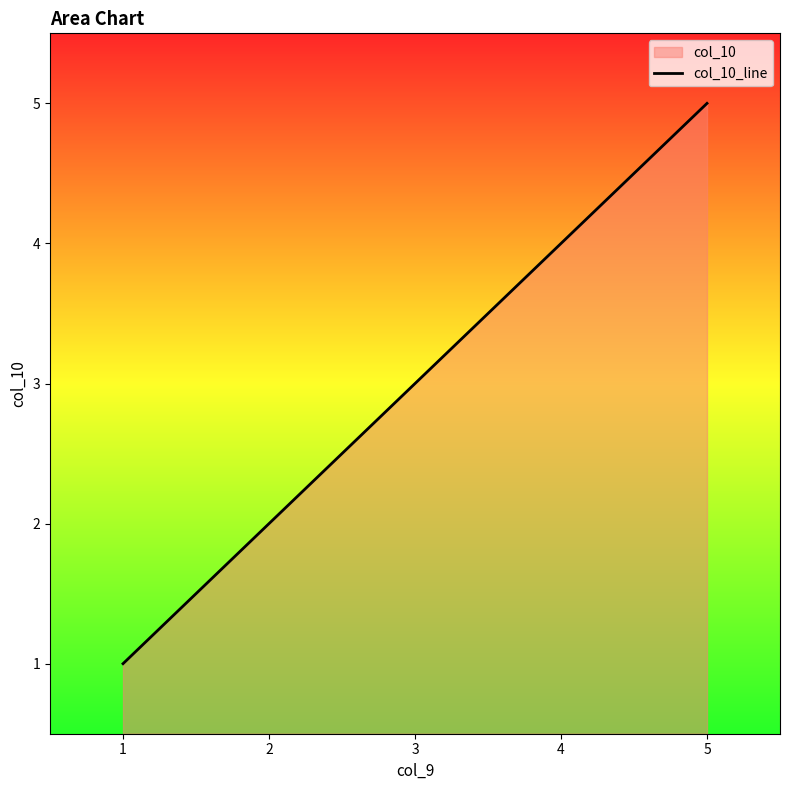

What is the difference between the values at 4 and 1?

3